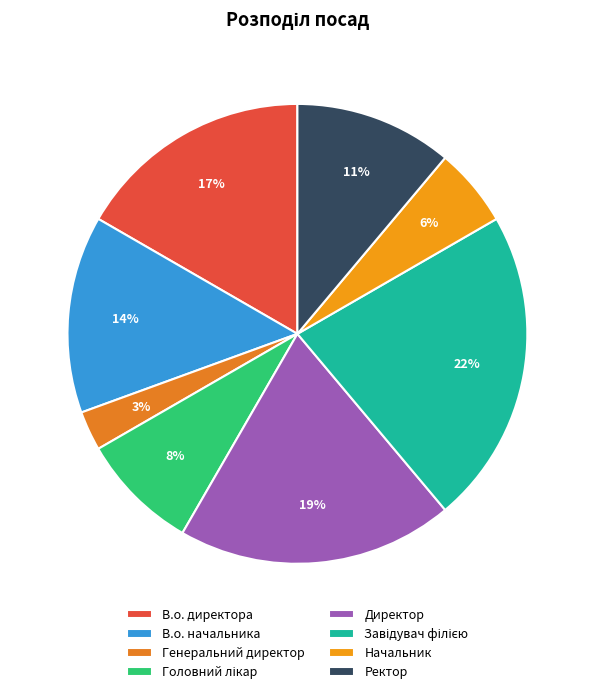

Does Головний лікар represent more than half of the total?

No